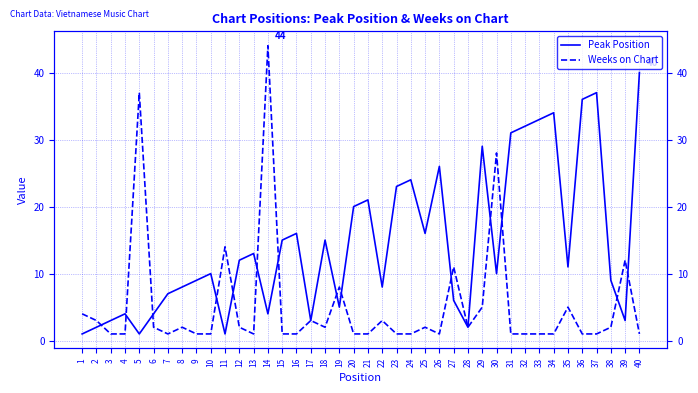

What is the difference between the maximum and minimum values in the Weeks on Chart series?

43